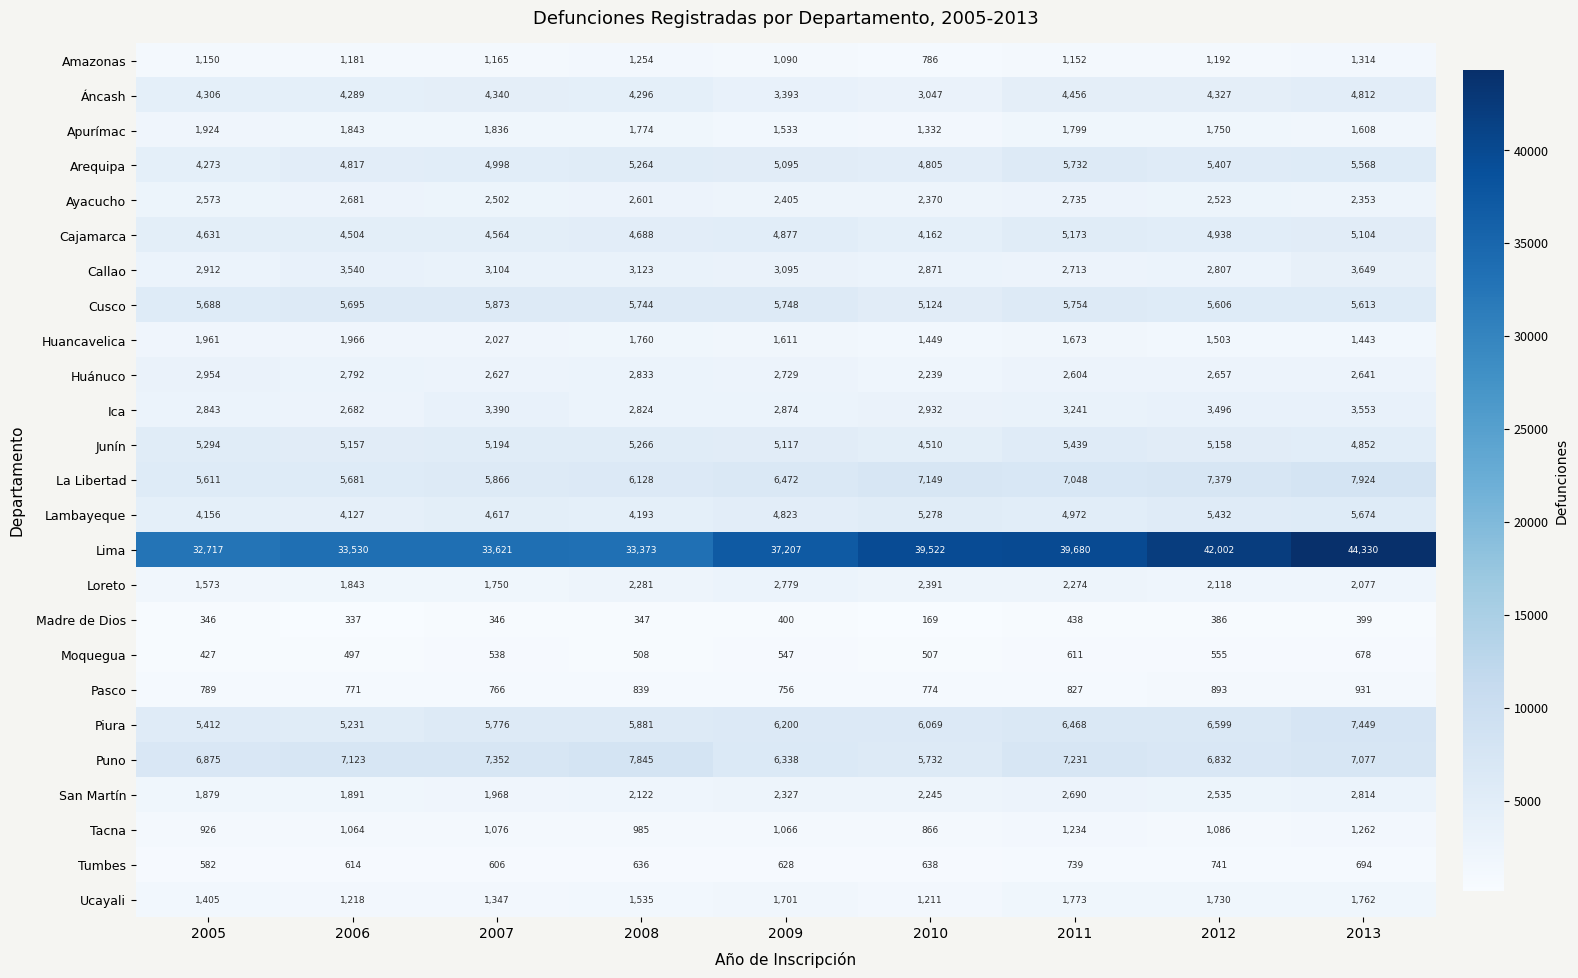

What is the highest value of the Madre de Dios series?

438